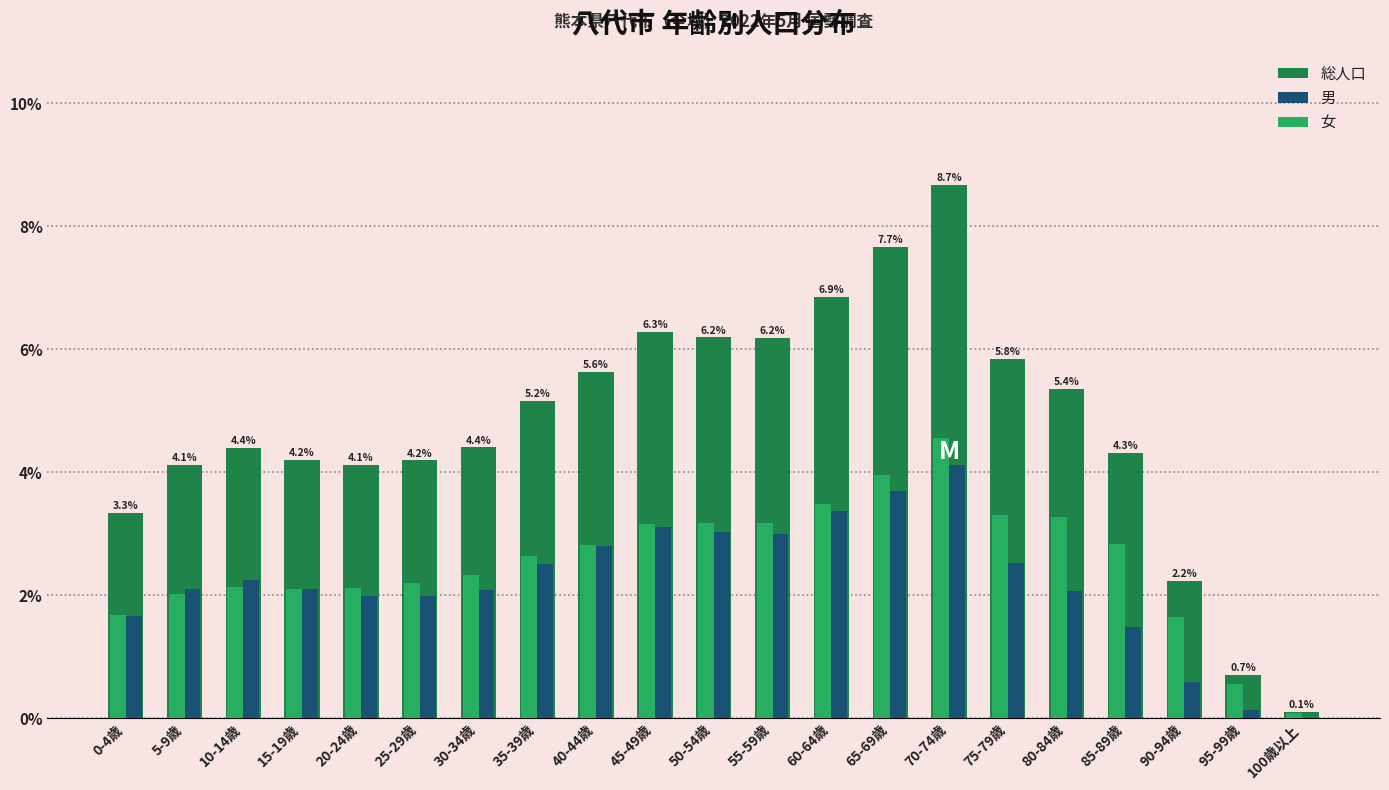

Which series changed the most between 10-14歳 and 75-79歳?

総人口